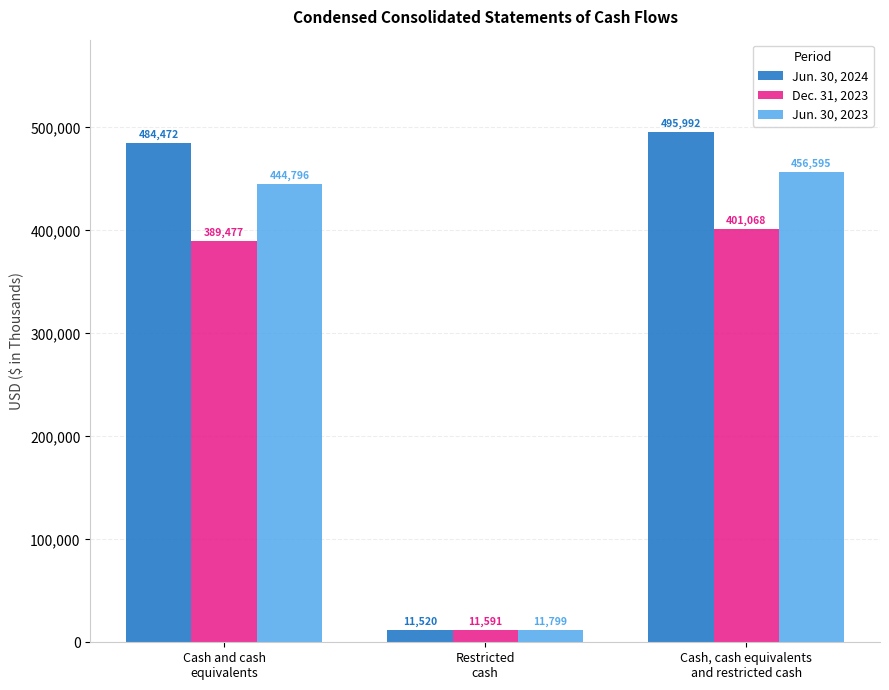

Which series has the widest spread of values?

Jun. 30, 2024